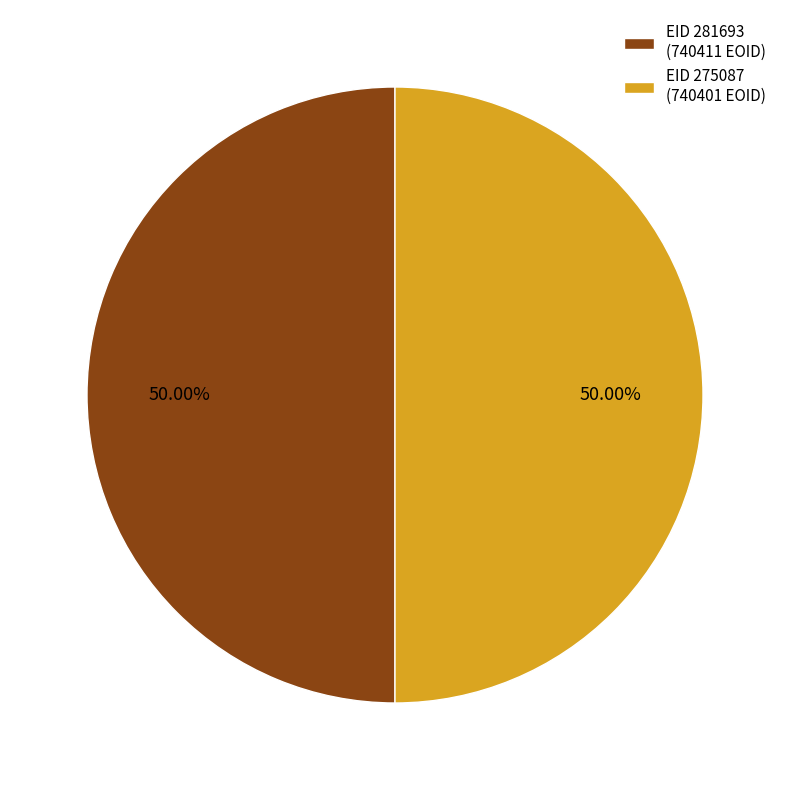

Approximately how many times larger is the value at EID 275087 (740401 EOID) compared to EID 281693 (740411 EOID)?

1.0